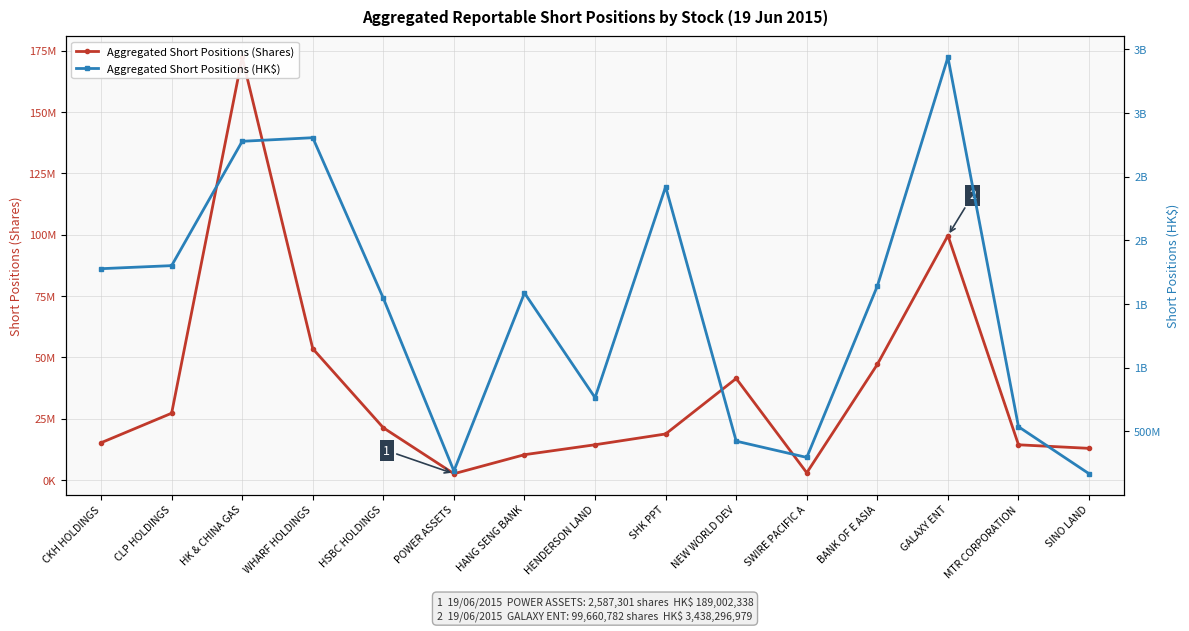

How many distinct data groups are displayed?

2